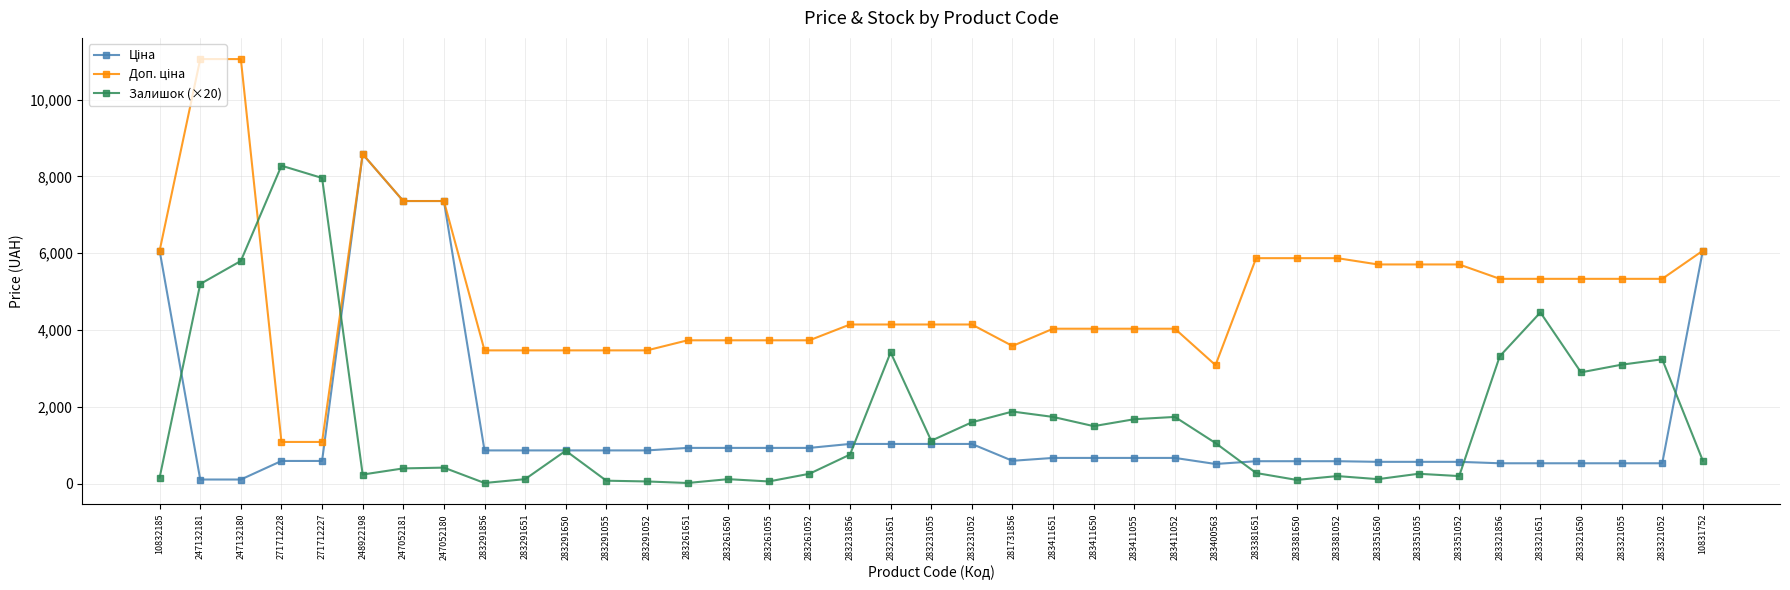

What is the spread (max minus min) of values at 283381651?

5592.6